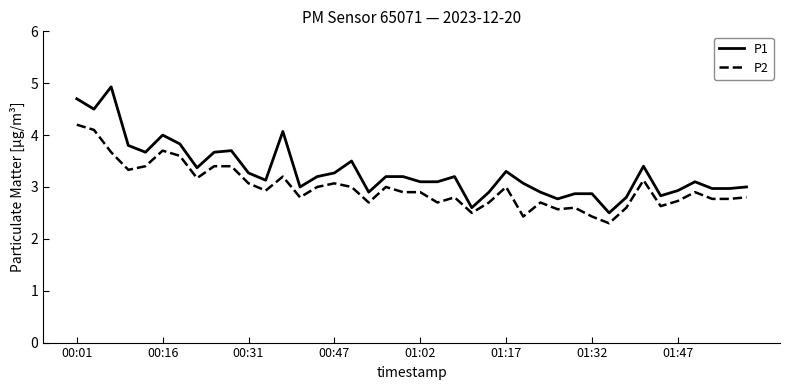

Rank the series by their average value, from highest to lowest.

P1, P2